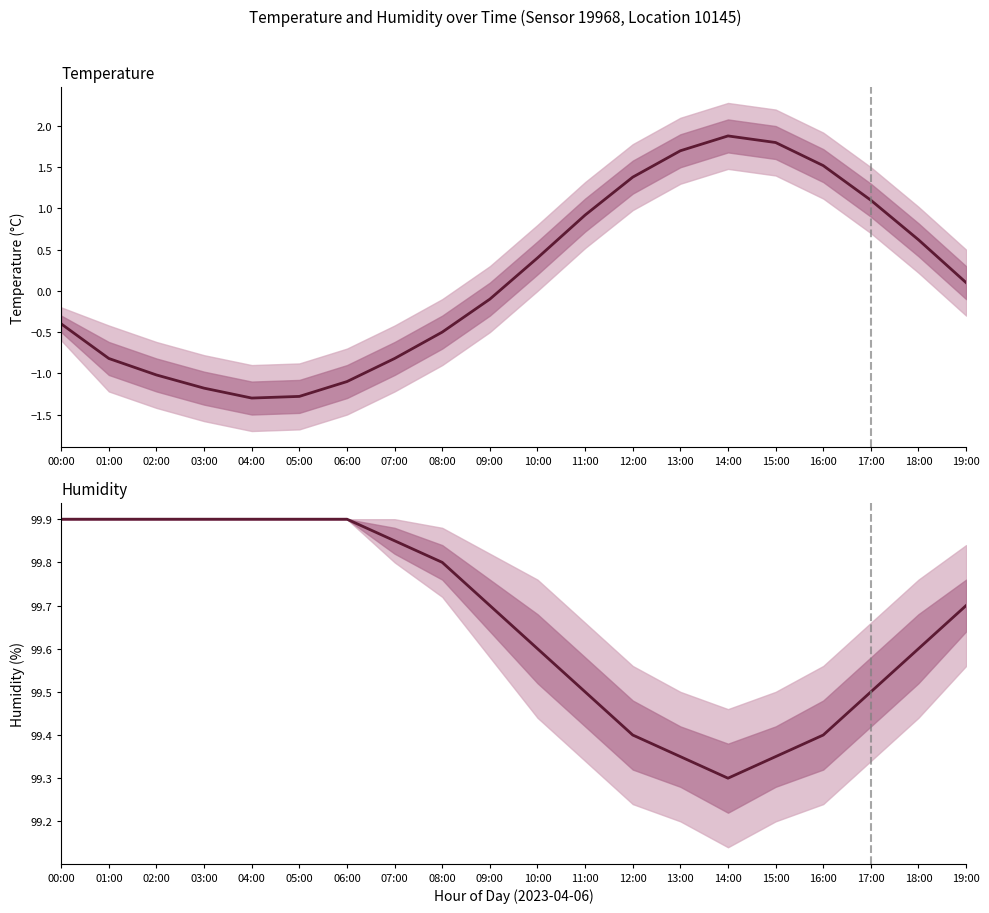

True or false: temperature has a value of -0.5 at 08:00.

True